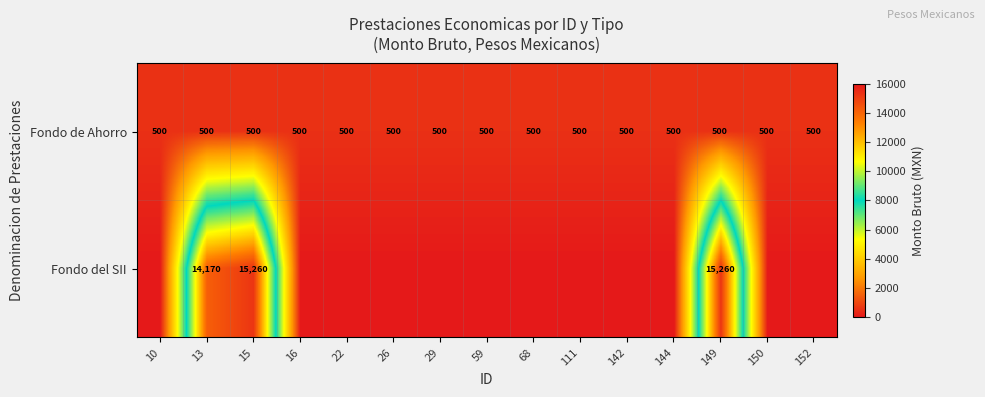

At 149, list the series in order from largest to smallest.

Fondo del SII, Fondo de Ahorro